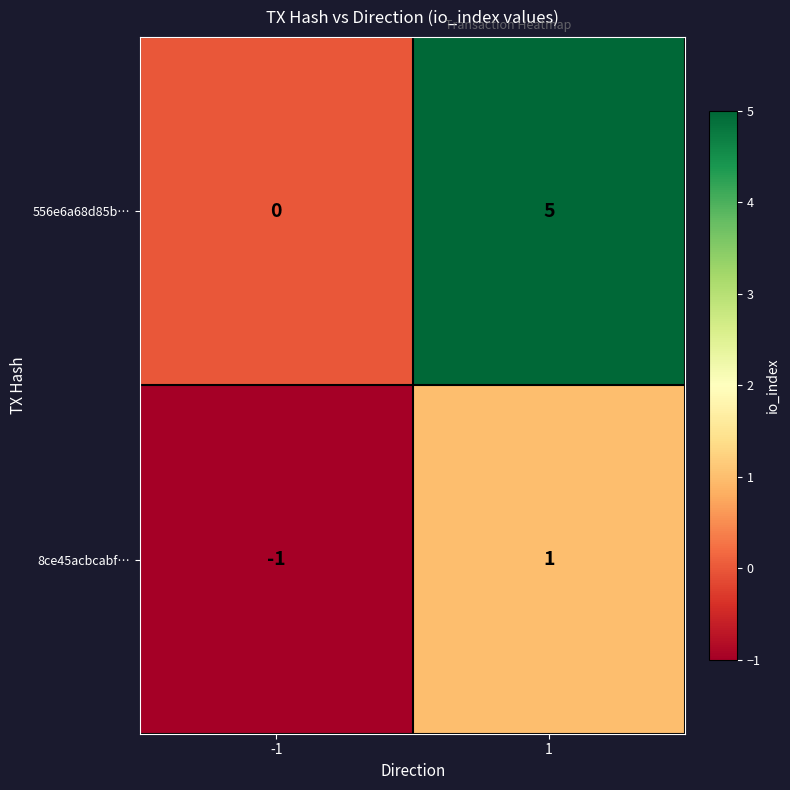

Is the value of 556e6a68d85b… at -1 greater than the value of 8ce45acbcabf… at -1?

Yes